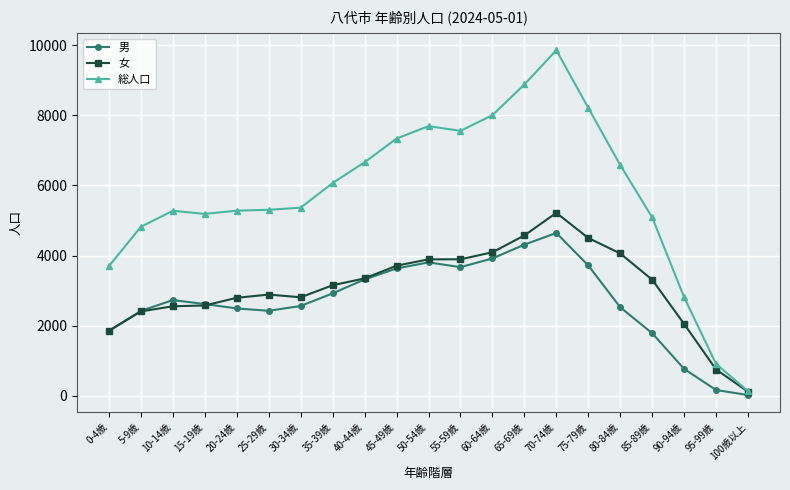

What is the value of the 女 point at the 3rd from the left?

2551